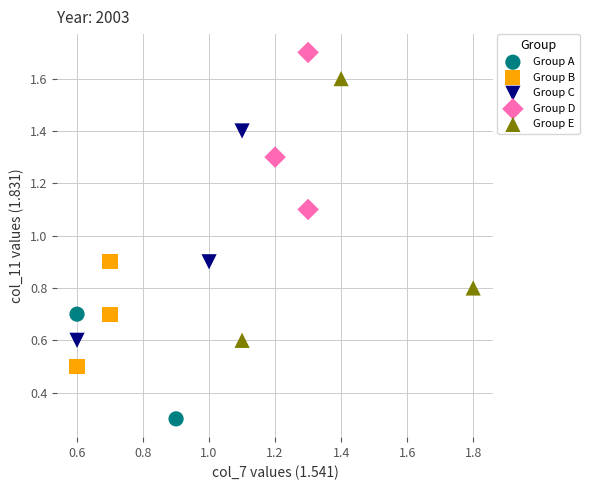

Which series has the widest spread of Y values?

Group E